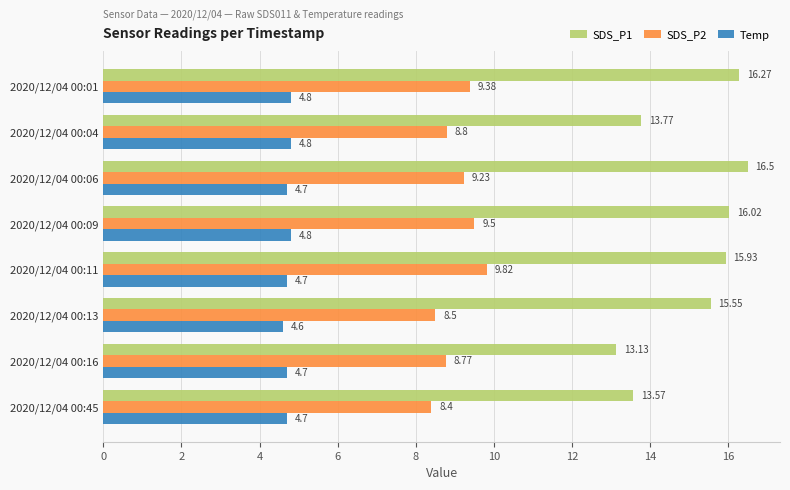

List the labels in order of SDS_P2 value, largest first.

2020/12/04 00:11, 2020/12/04 00:09, 2020/12/04 00:01, 2020/12/04 00:06, 2020/12/04 00:04, 2020/12/04 00:16, 2020/12/04 00:13, 2020/12/04 00:45